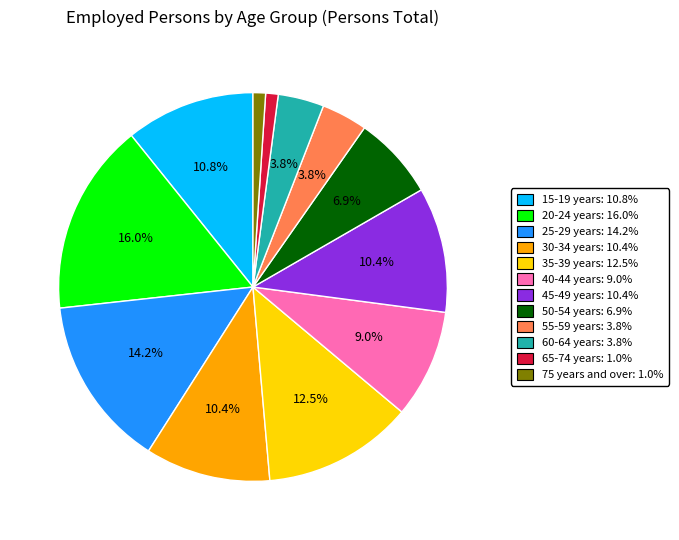

How many segments does this pie chart have?

12